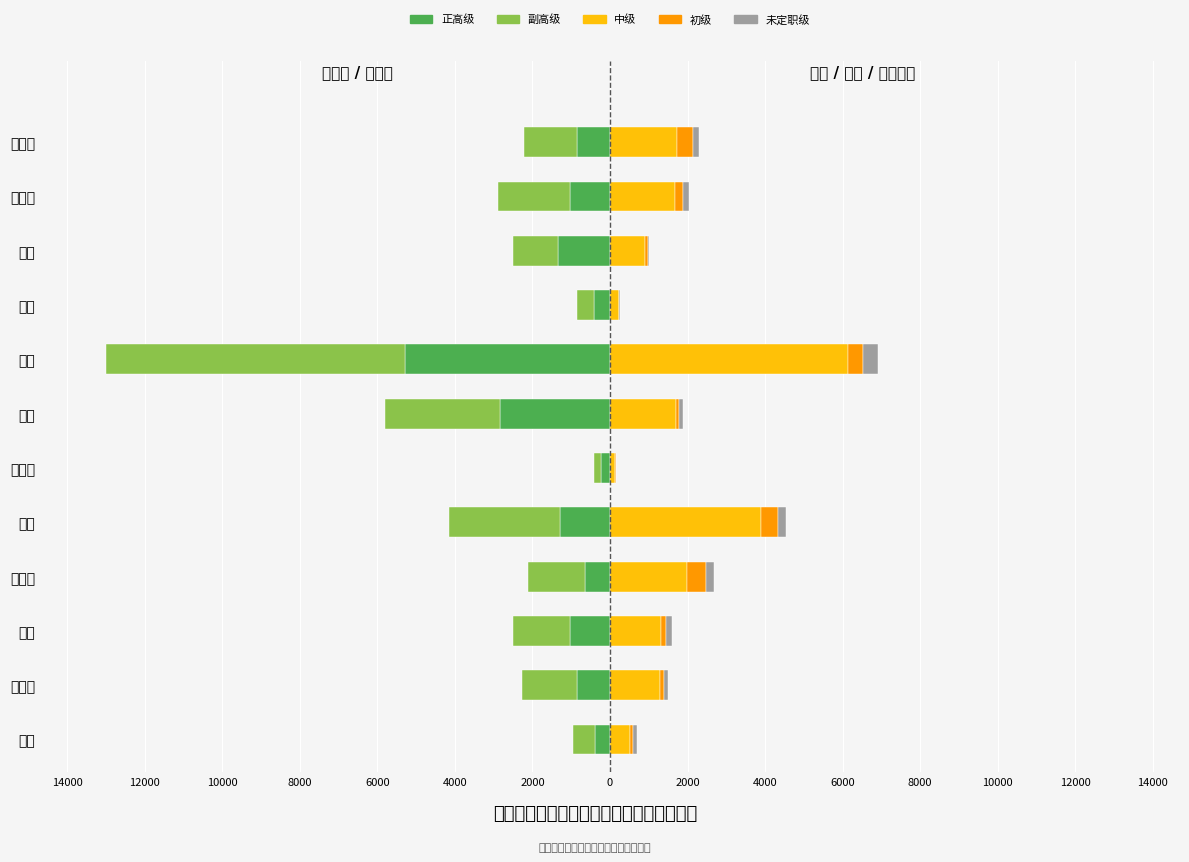

How many groups of bars are there?

12